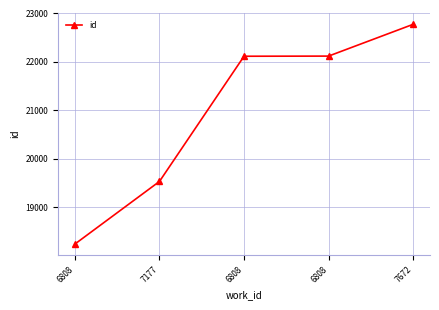

True or false: the data has more than 0 interior local peaks.

False